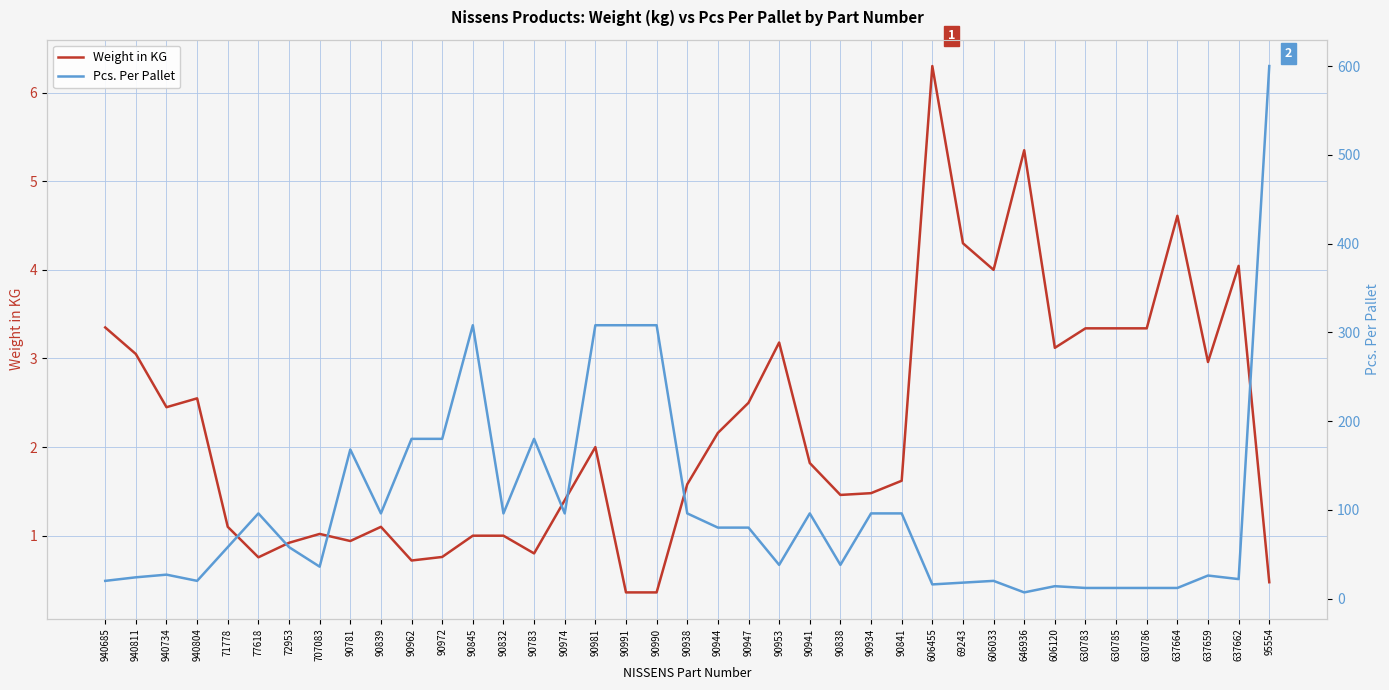

What is the total value across all series at 90832?

97.0